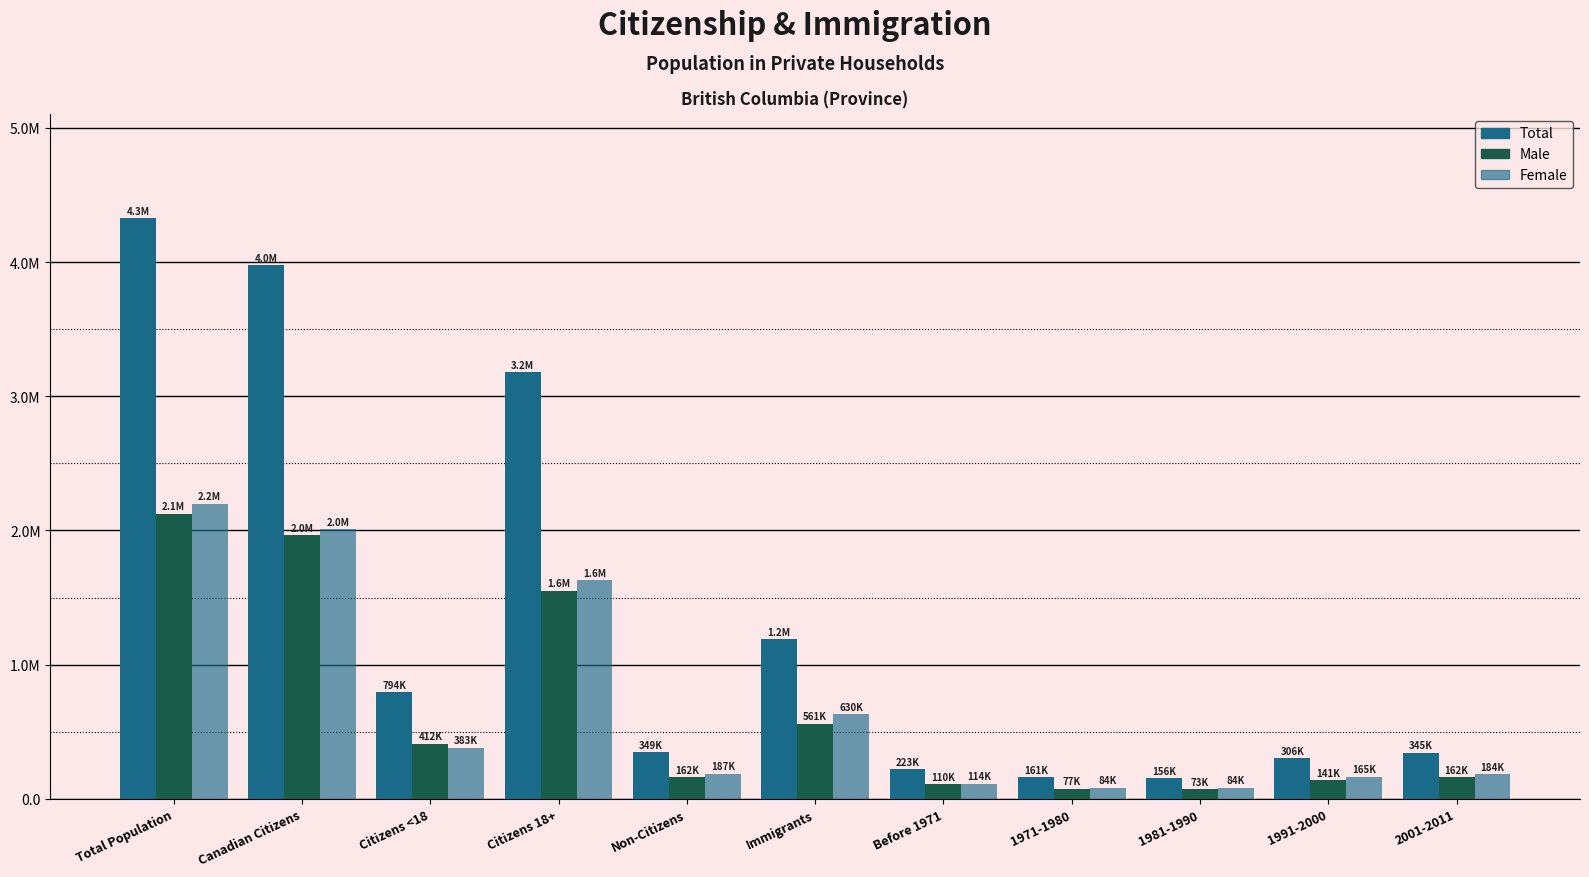

Does the chart contain any negative values?

No